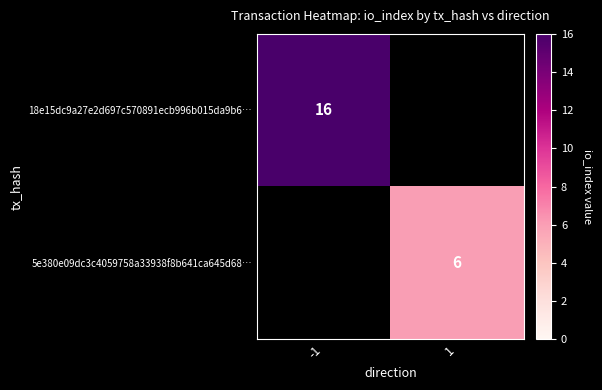

The 5e380e09dc3c4059758a33938f8b641ca645d68… series shows 9 at 1. True or false?

False